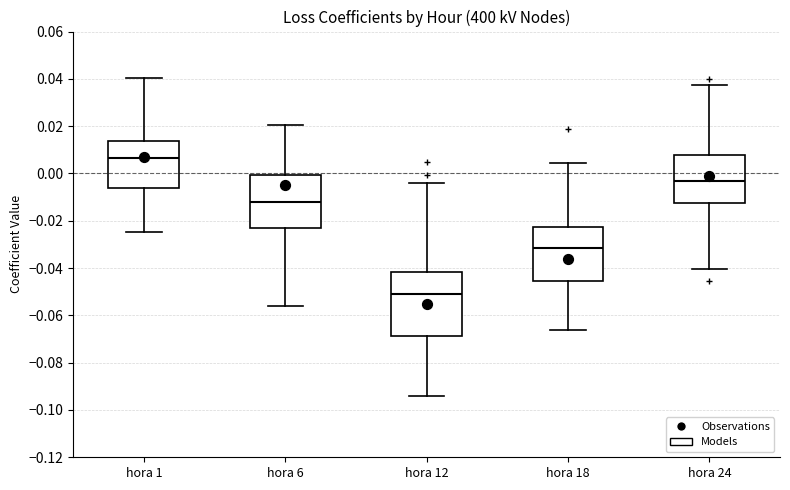

Where does the upper whisker of the box for hora 12 end on the y-axis? The values are not printed on the chart, so give them approximately, as read against the axis.

-0.004